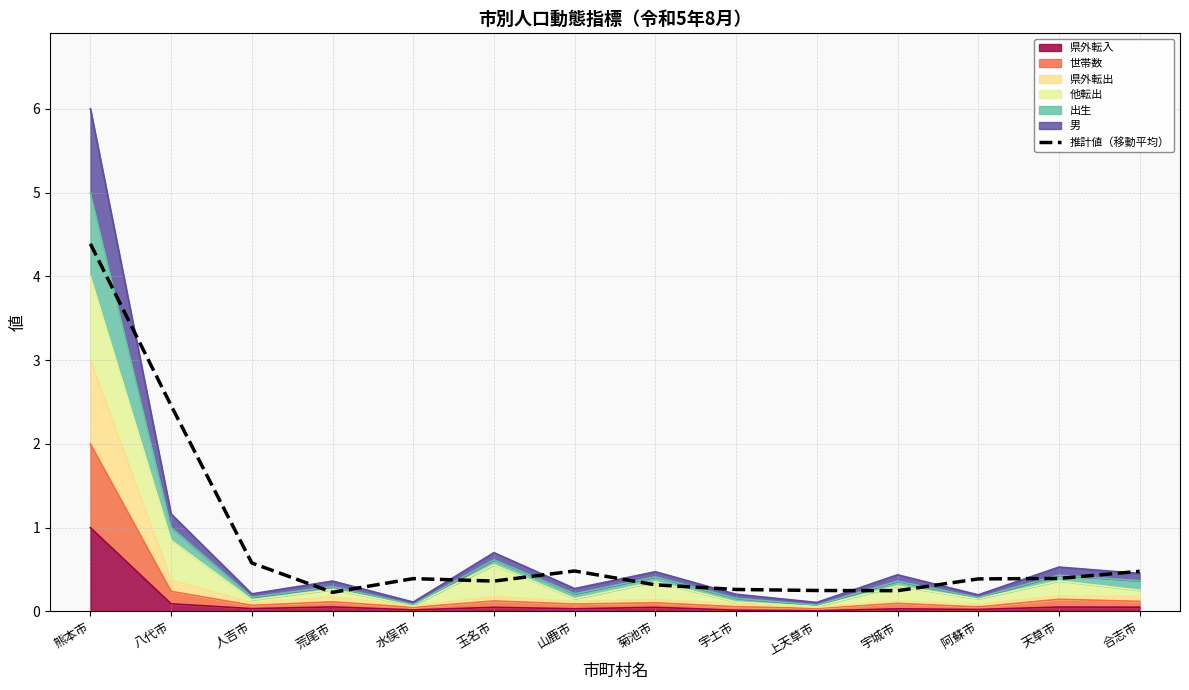

What is the label of the 14th point from the left?

合志市